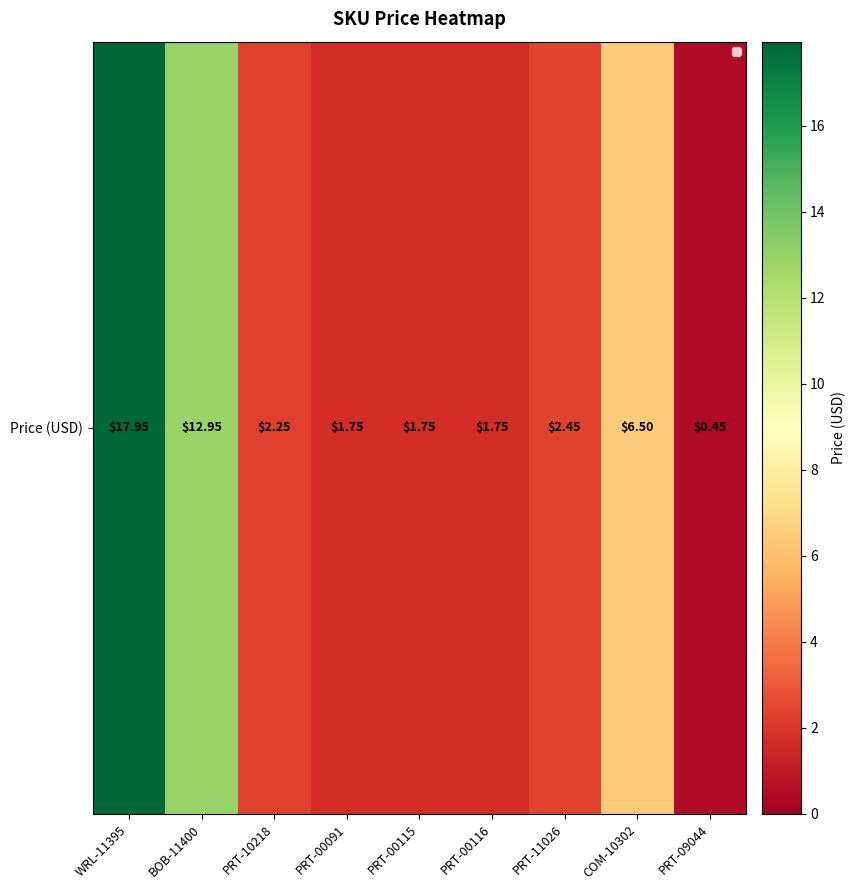

What is the greatest value displayed?

17.9